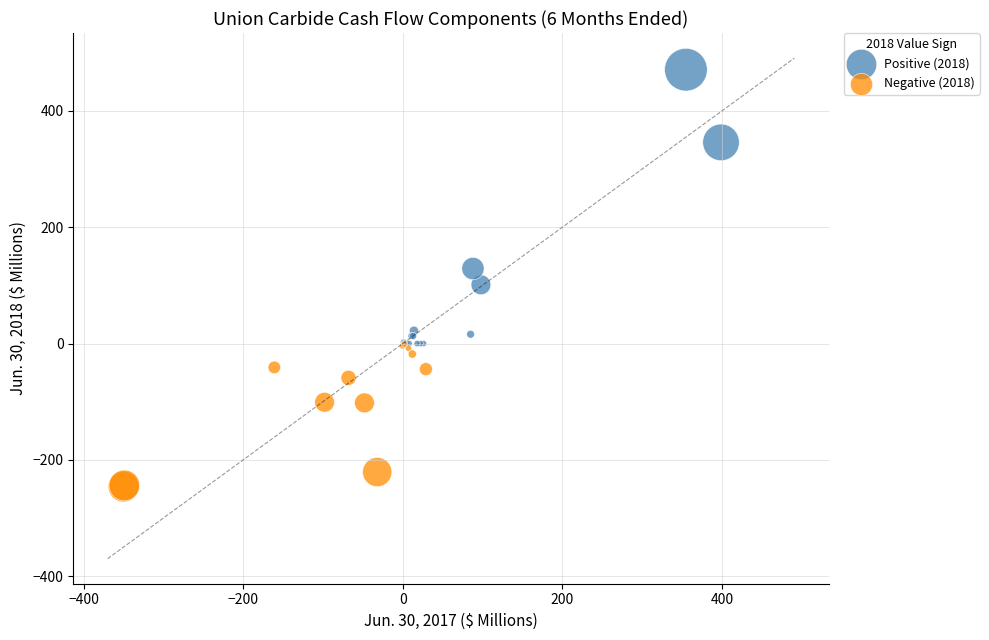

Which series reaches the minimum Y coordinate?

Negative (2018)